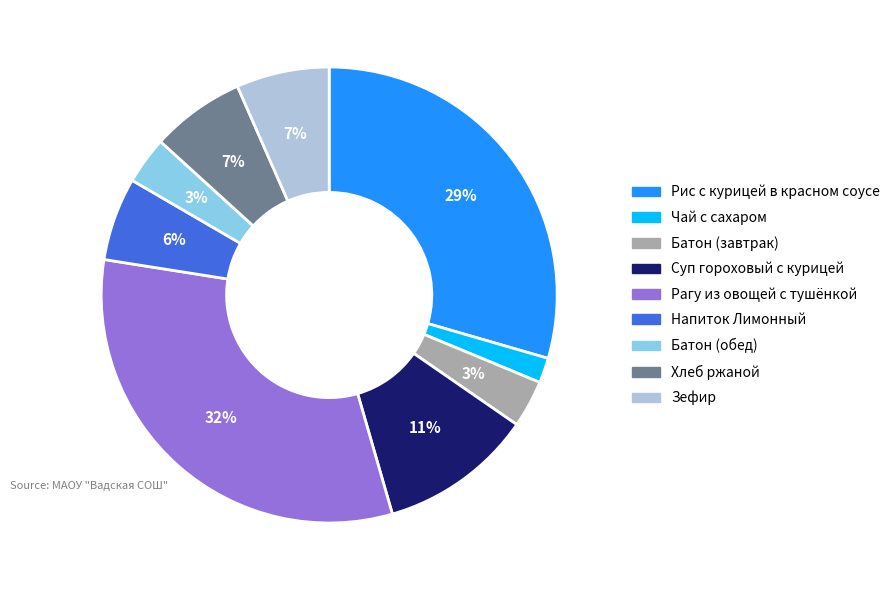

Is there any slice that represents more than half of the pie?

No